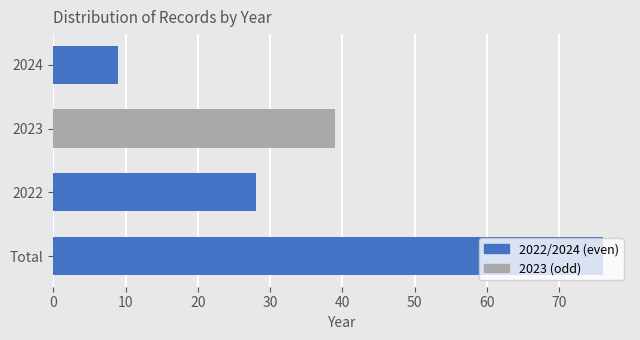

What is the sum of the values at Total and 2024?

85